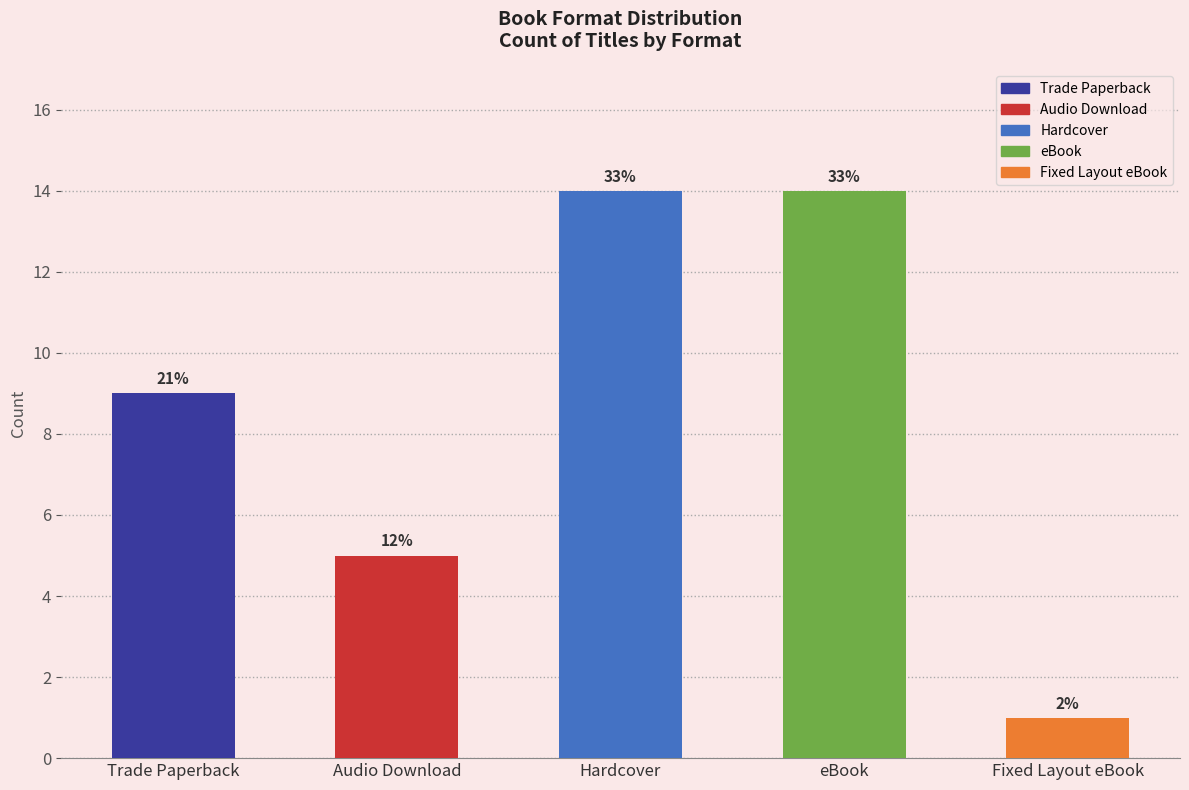

Approximately how many times larger is the value at Audio Download compared to Fixed Layout eBook?

5.0